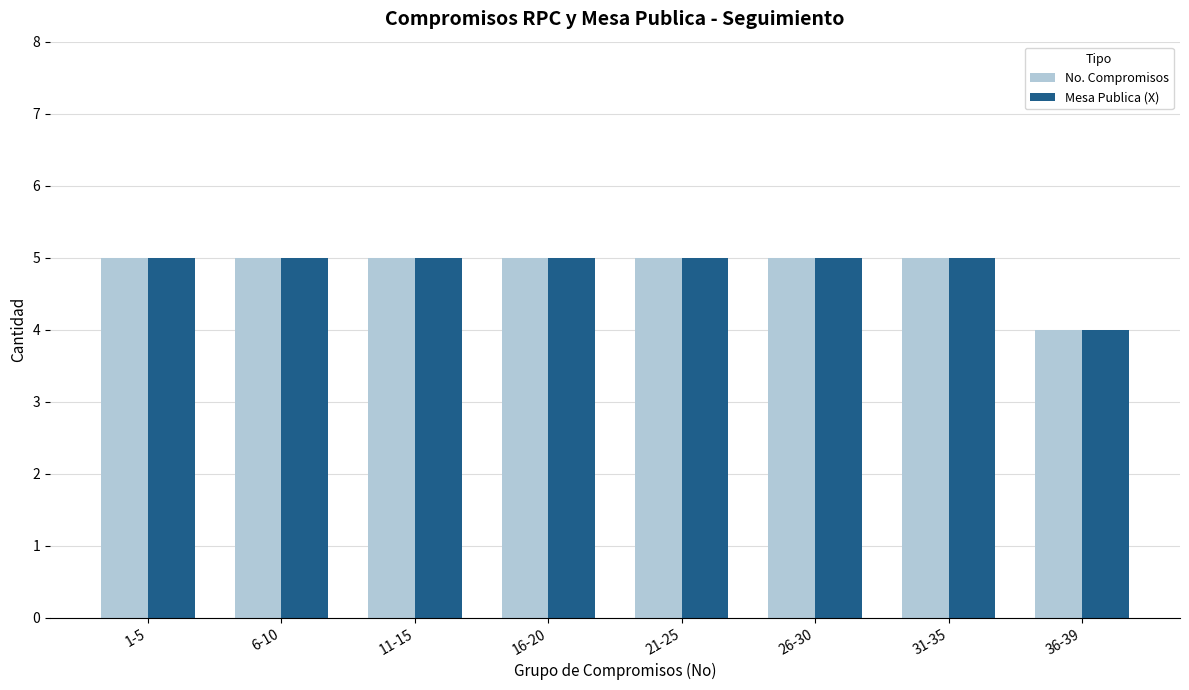

True or false: Mesa Publica (X) has a value of 5 at 6-10.

True